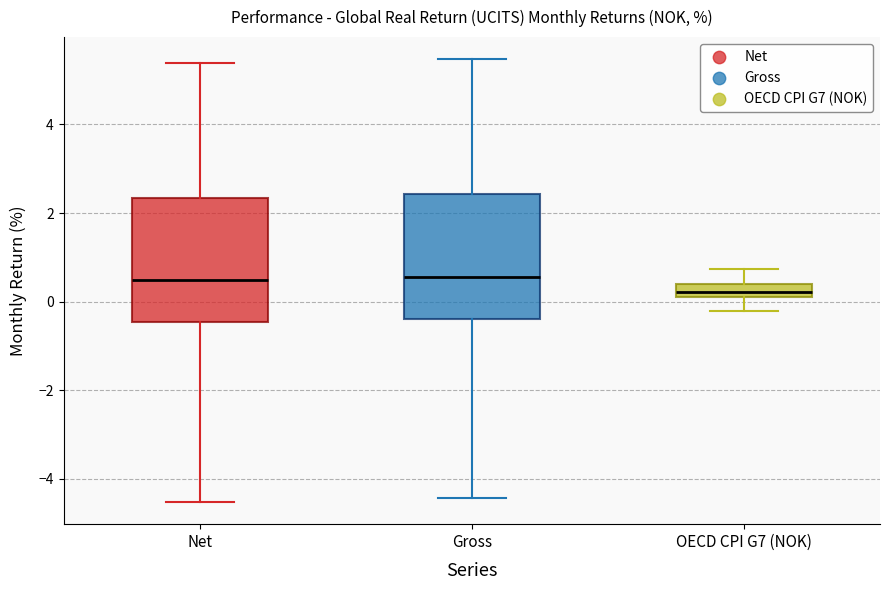

Reading left to right, read every box against the y-axis: the position of its median line, the range the box covers, and the ends of its whiskers. The values are not printed on the chart, so give them approximately, as read against the axis.

Net: median 0.4, box -0.4 to 2.4, whiskers -4.6 to 5.4
Gross: median 0.6, box -0.4 to 2.4, whiskers -4.4 to 5.4
OECD CPI G7 (NOK): median 0.2 (inside the box), box 0.2 to 0.4, whiskers -0.2 to 0.8